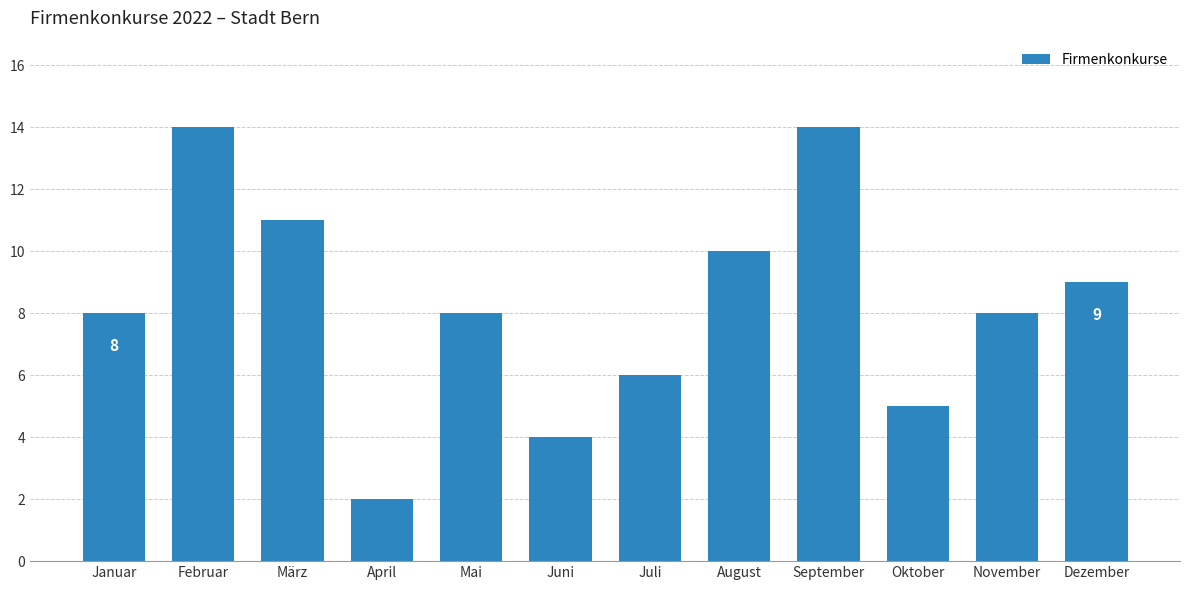

What is the label of the 6th bar from the left?

Juni